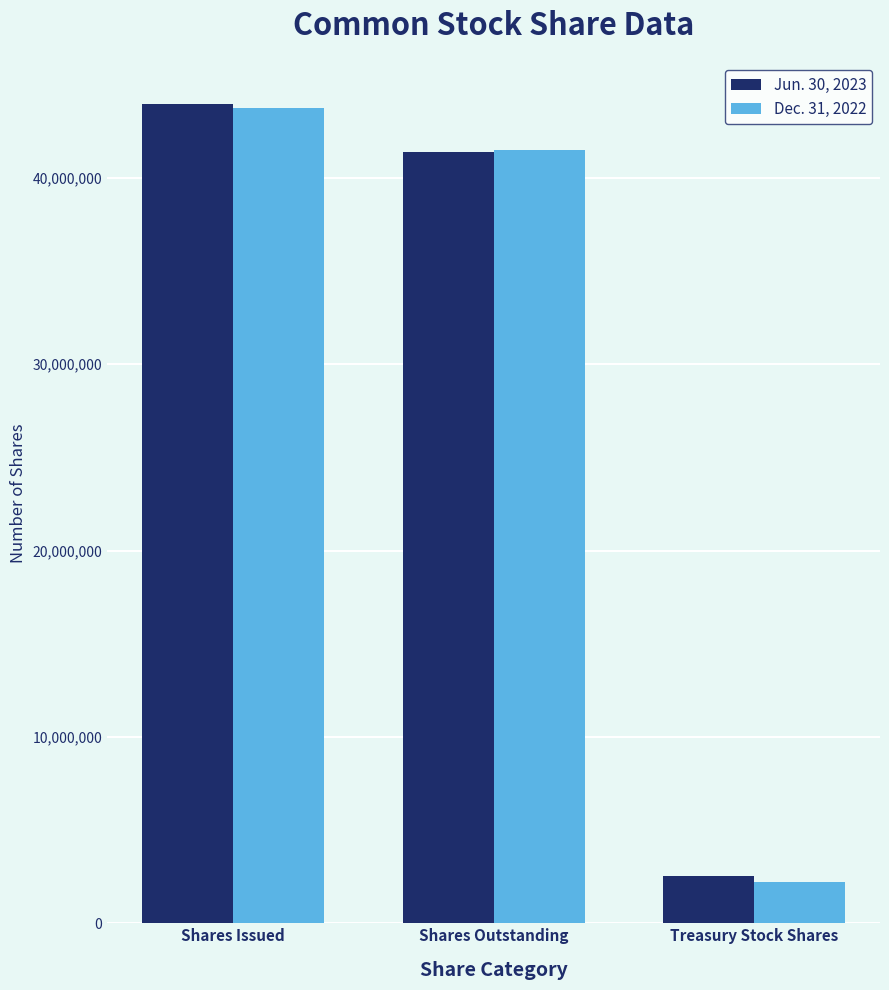

Are the bars grouped side by side (vs. stacked)?

Yes